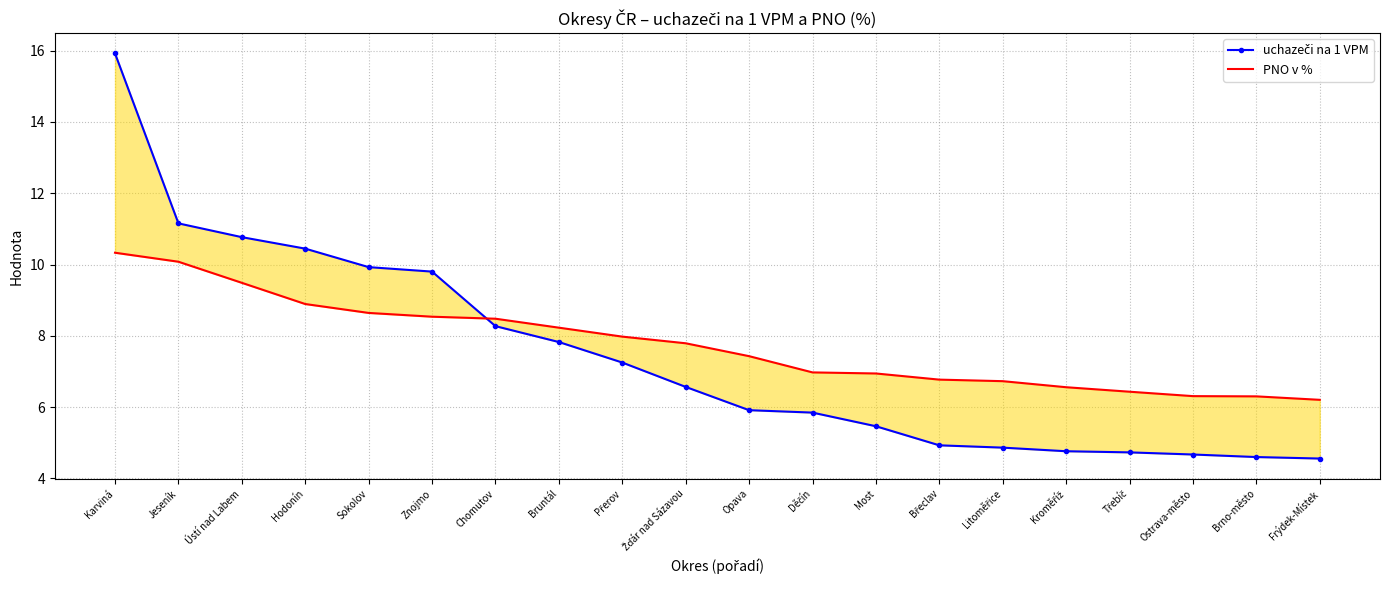

How many intersections are there between PNO v % and uchazeči na 1 VPM?

1